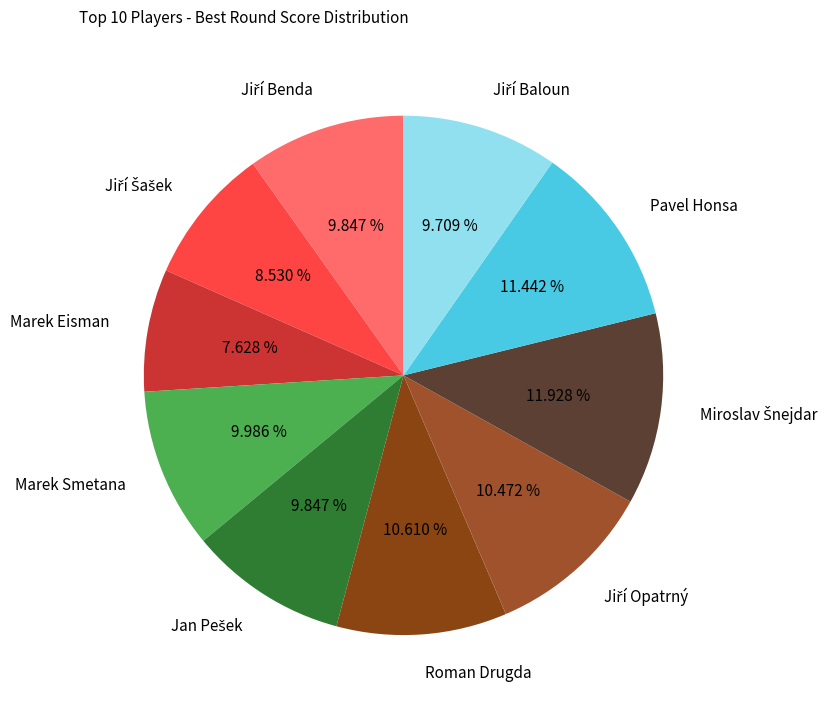

Which category has the smallest portion of the pie?

Marek Eisman